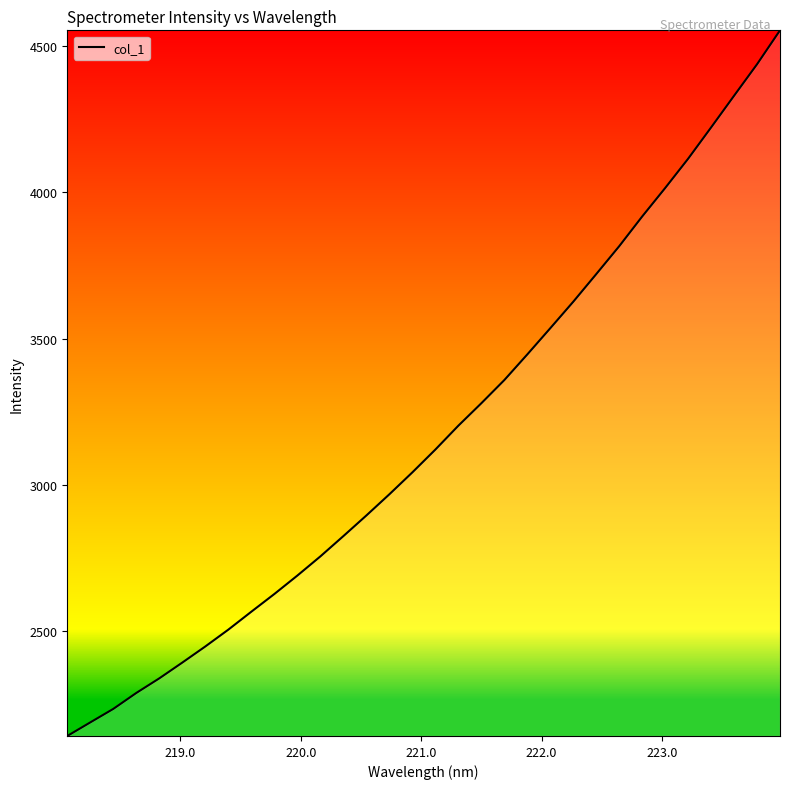

What is the minimum value shown in the chart?

2142.5